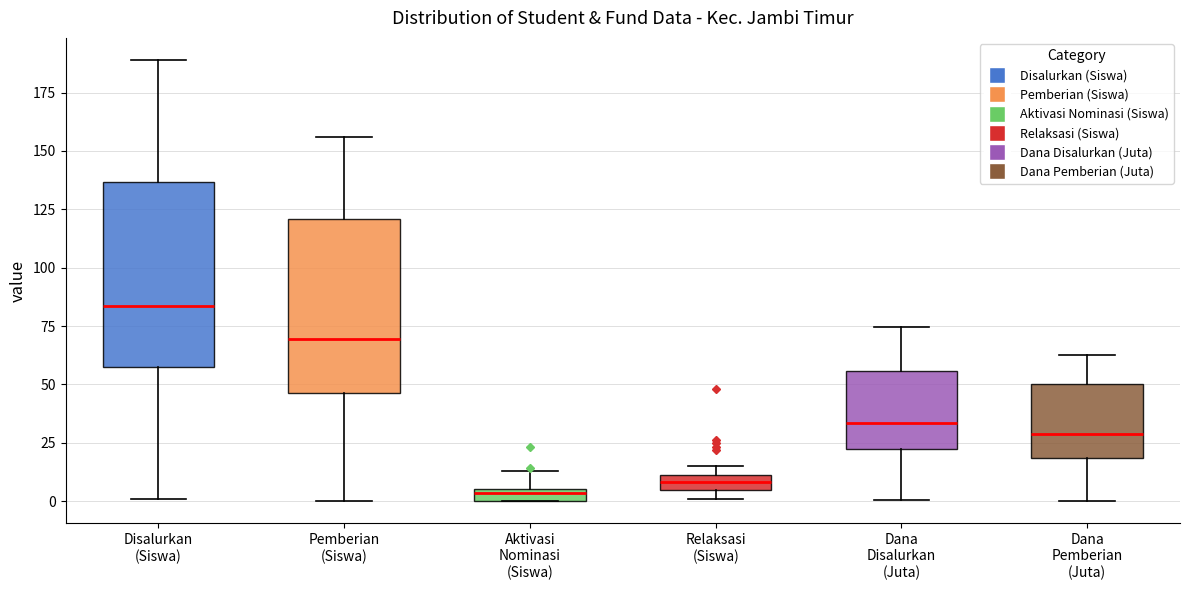

Where is the lower edge of the box for Aktivasi Nominasi (Siswa) on the y-axis? The values are not printed on the chart, so give them approximately, as read against the axis.

0